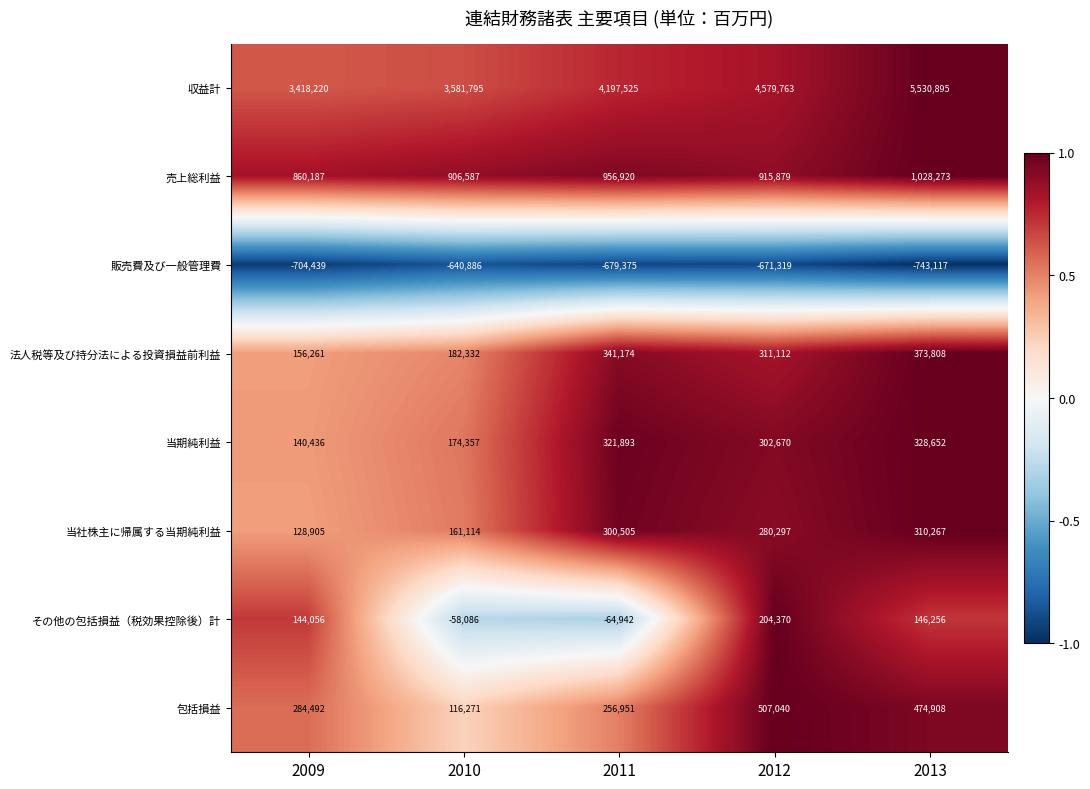

What is the spread (max minus min) of values at 2010?

4222681